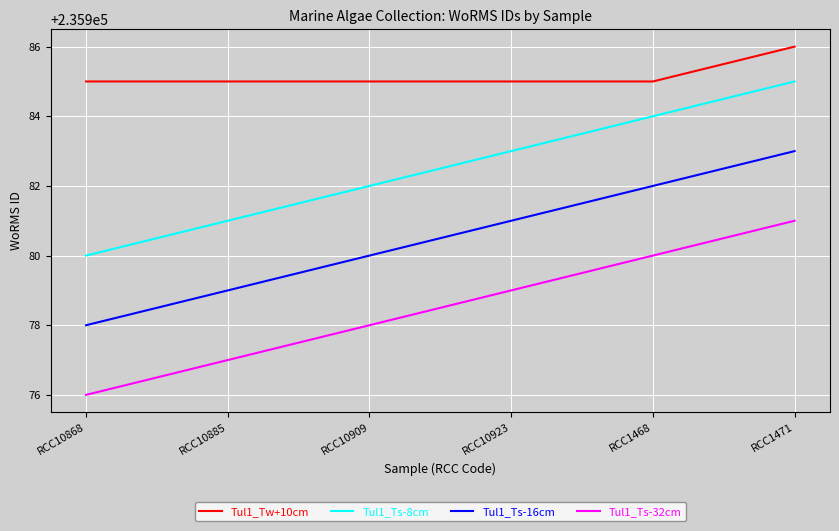

What is the sum of all Tul1_Ts-32cm values?

1415871